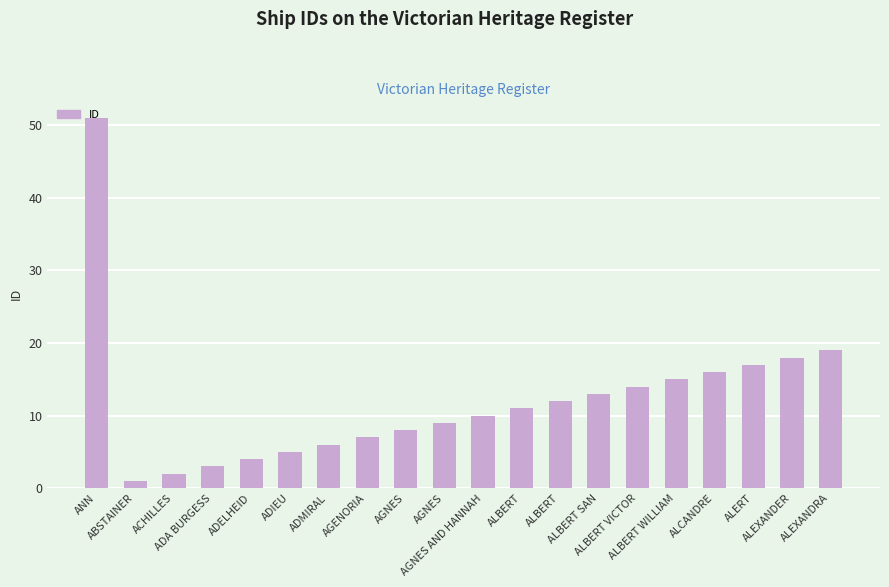

What is the sum of all values?

241